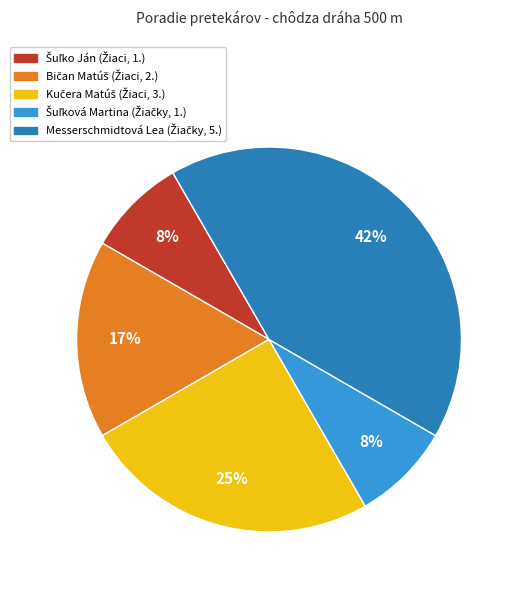

Is there any slice that represents more than half of the pie?

No